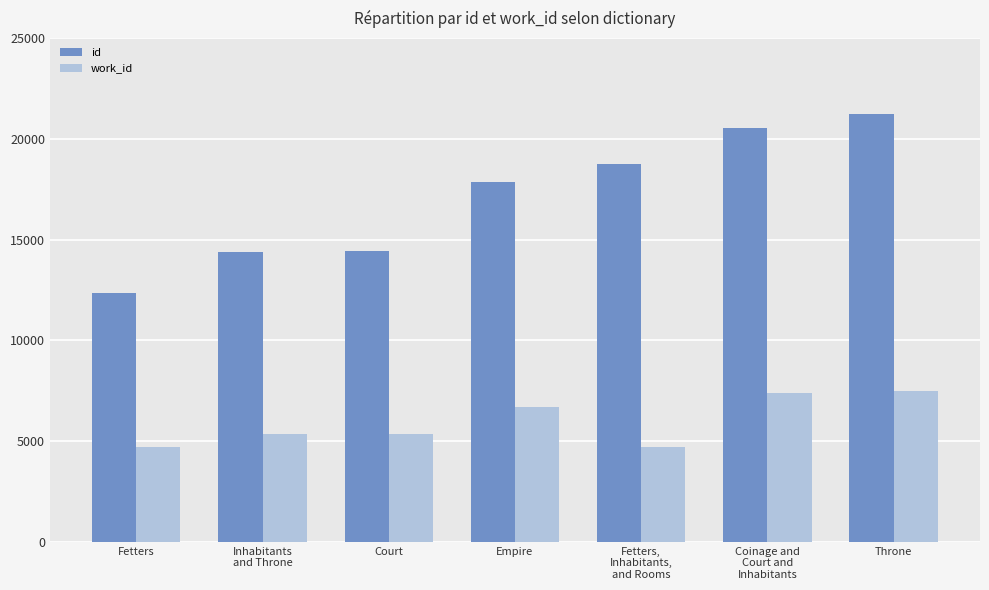

List the series in order of their overall mean, lowest first.

work_id, id